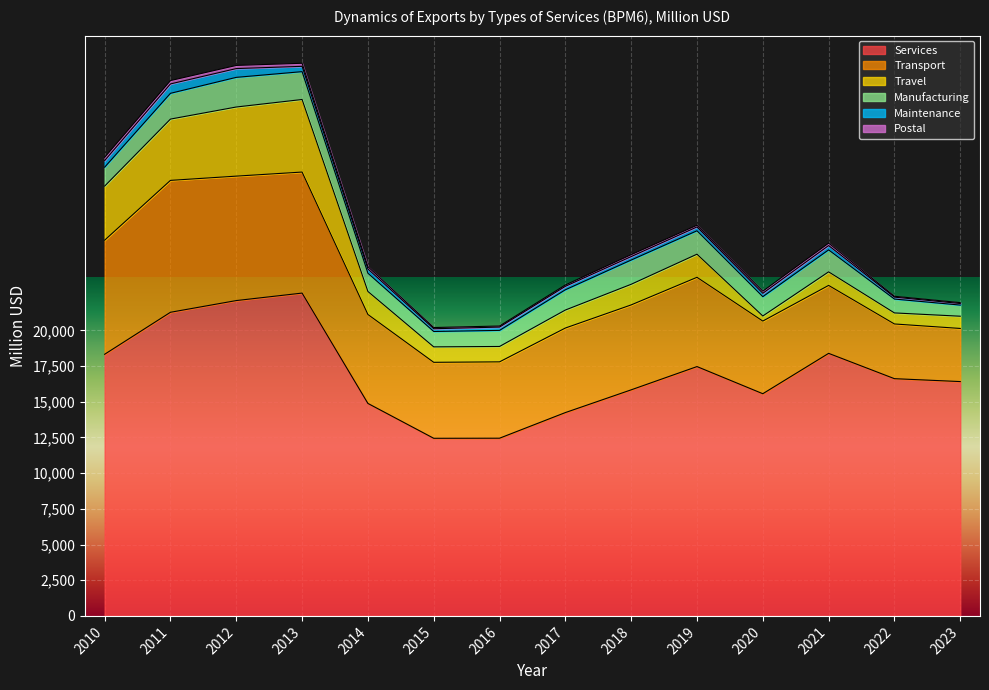

What is the minimum value shown in the chart?

60